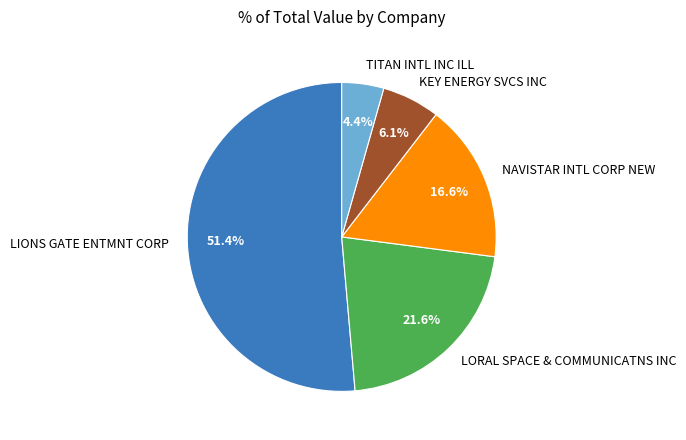

To the nearest percent, what is the average slice percentage?

20%